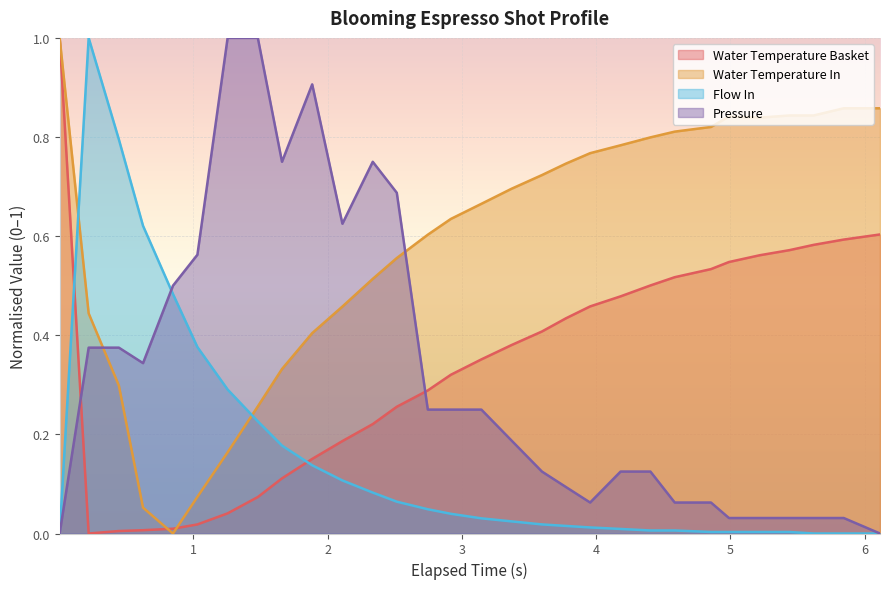

In flow_in, how many points are higher than both neighbors (excluding endpoints)?

1